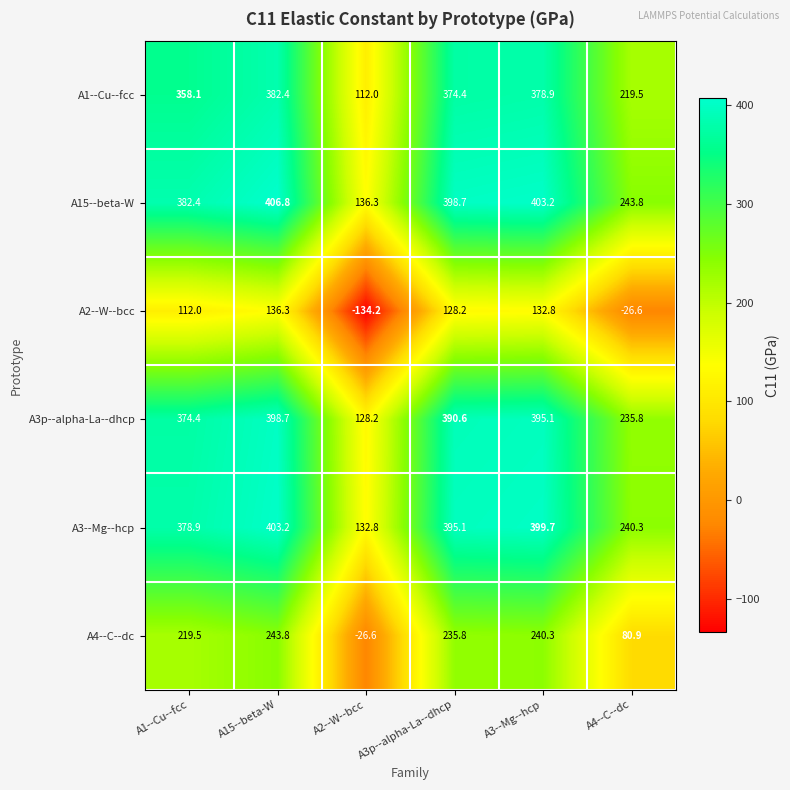

What is the difference between the A1--Cu--fcc values at A3--Mg--hcp and A4--C--dc?

159.4